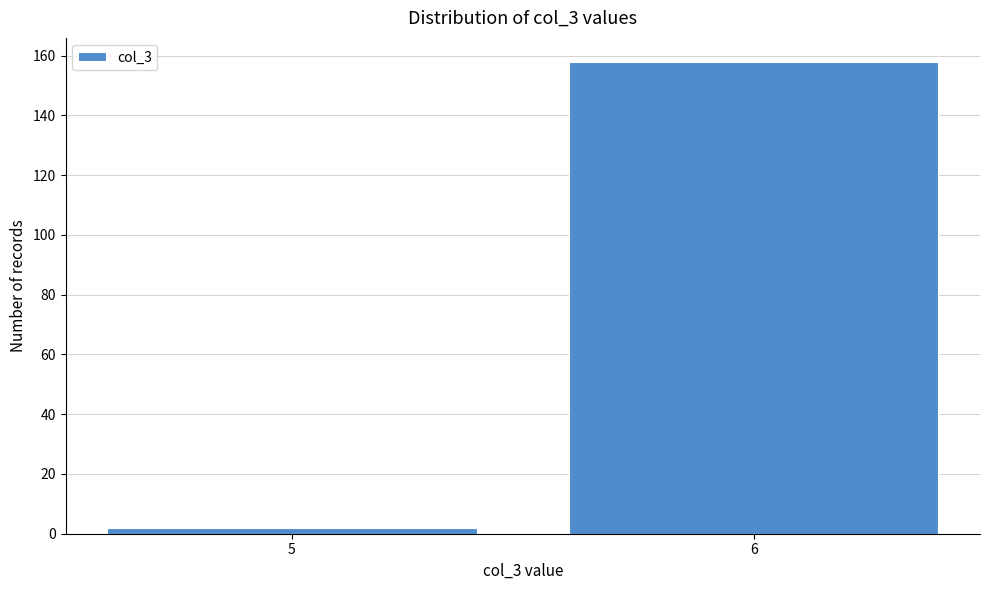

Reading left to right, list all the values displayed in this chart.

5=2	6=158